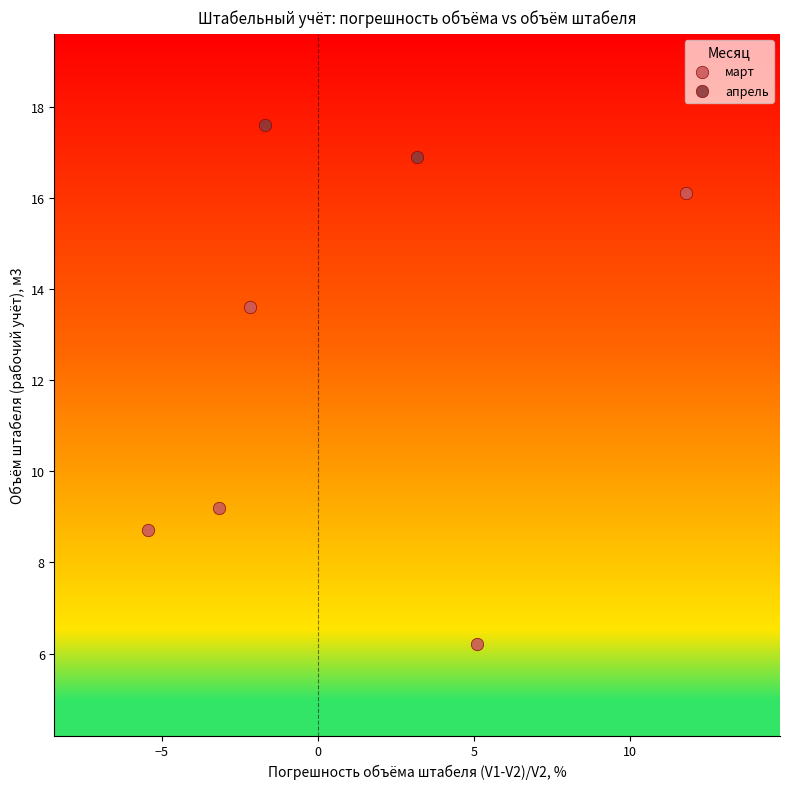

What are all the series names shown in the legend?

март, апрель